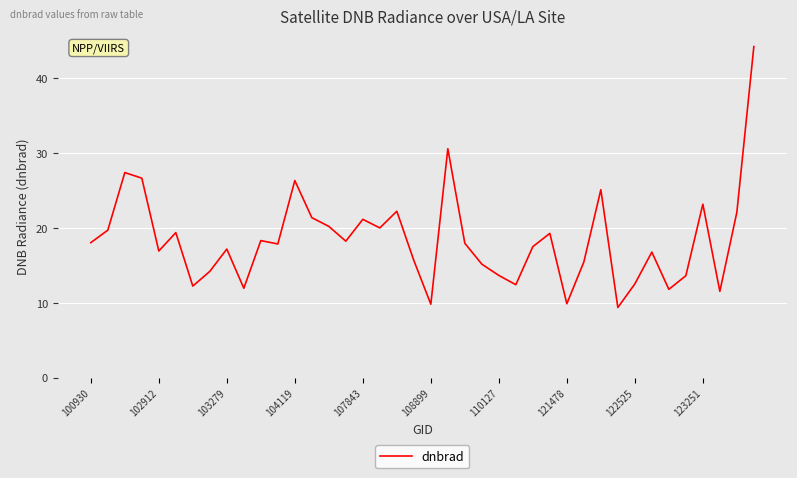

Is it true that the value at 108899 is 9.8?

True